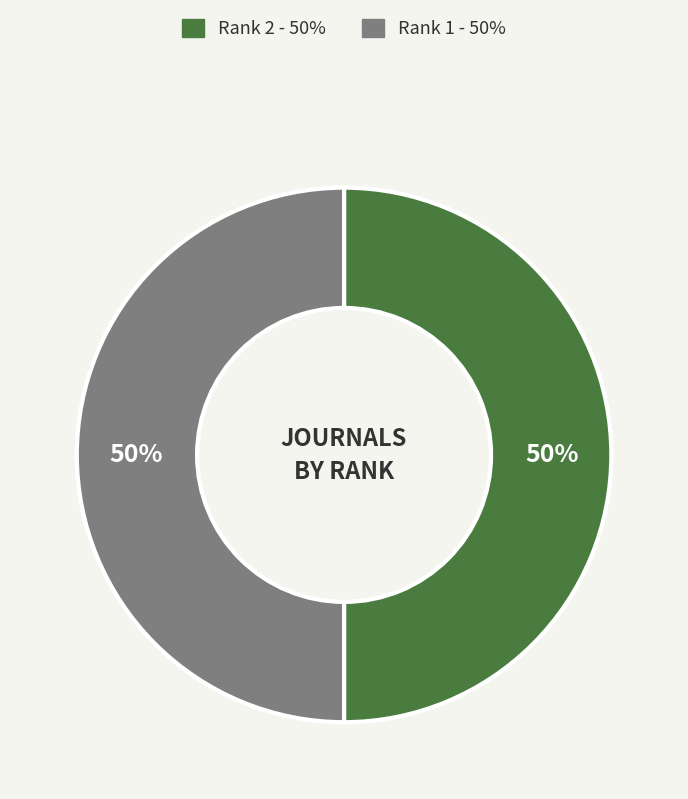

How many slices are in this pie chart?

2